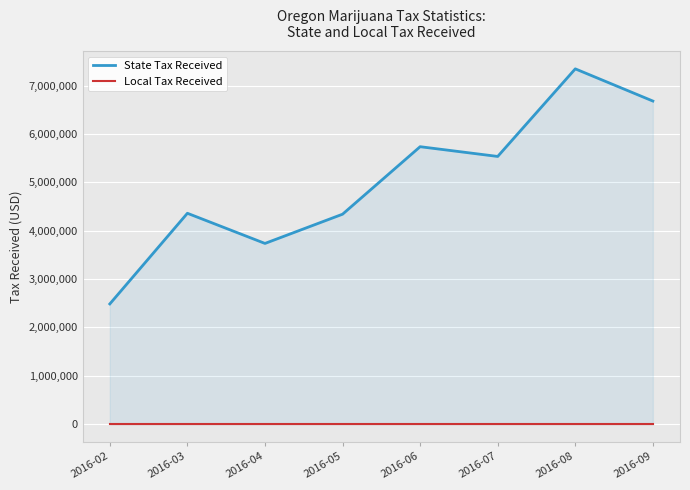

Where is Local Tax Received nearest to the value 0?

2016-02